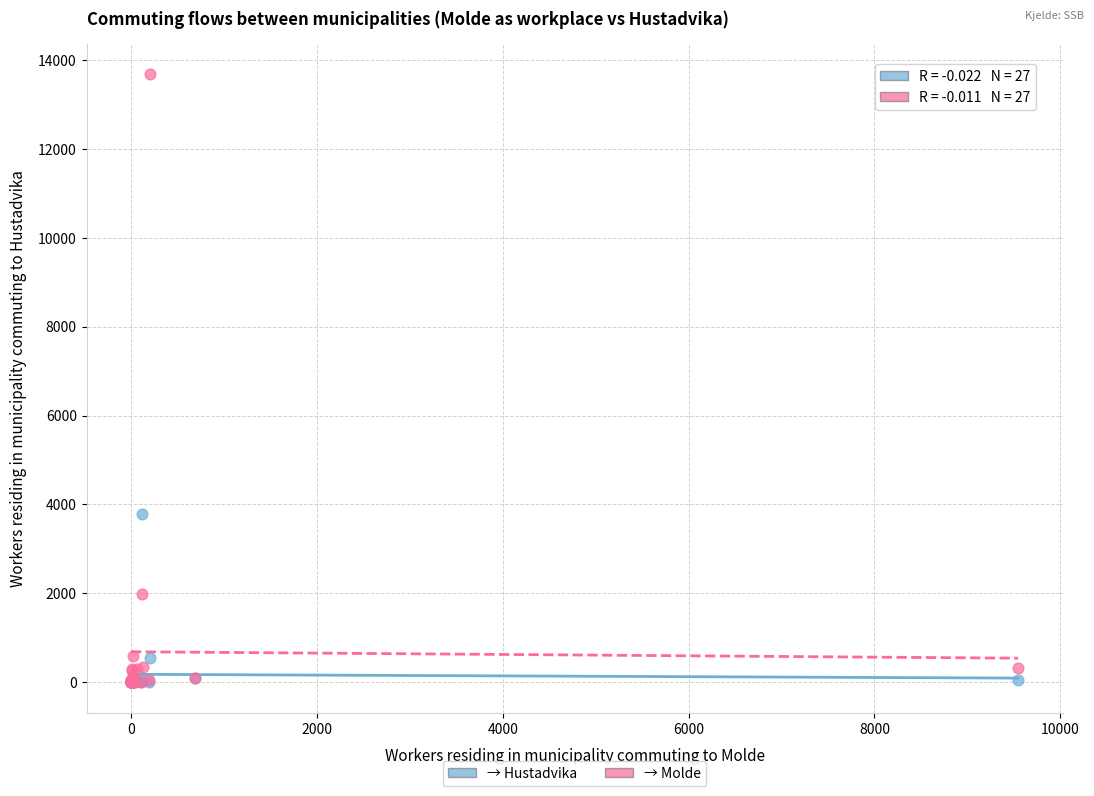

Across all series, what Y value is closest to 6841?

3792